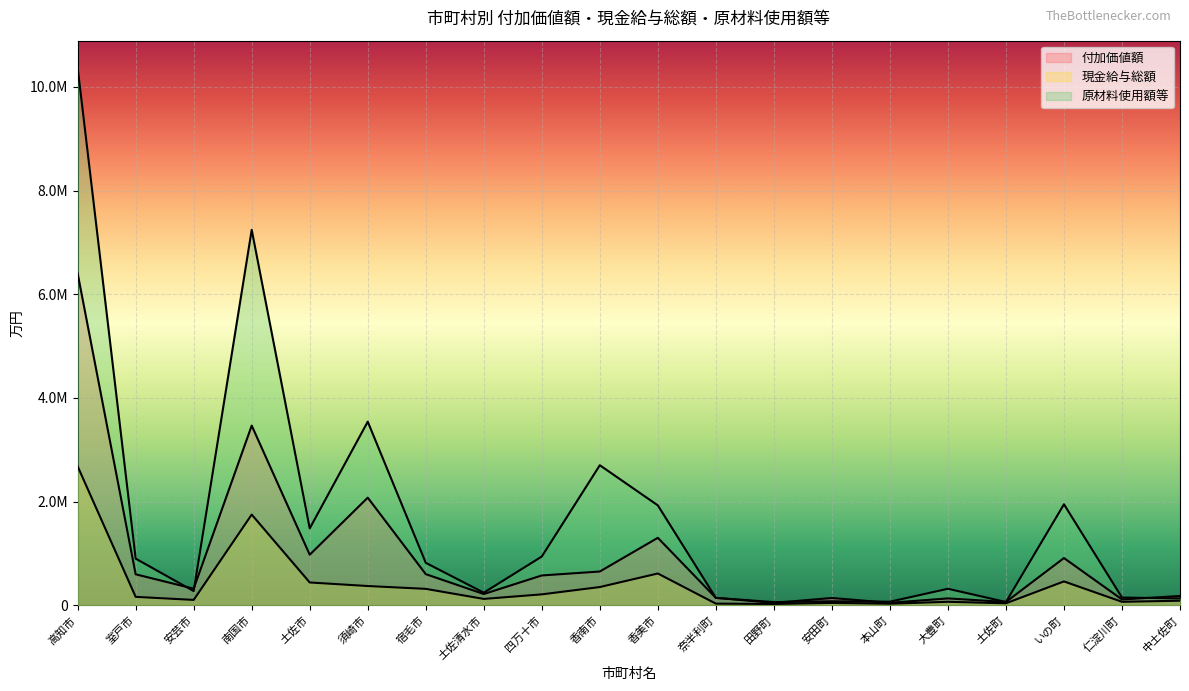

How many interior local valleys does the 付加価値額 series have?

7